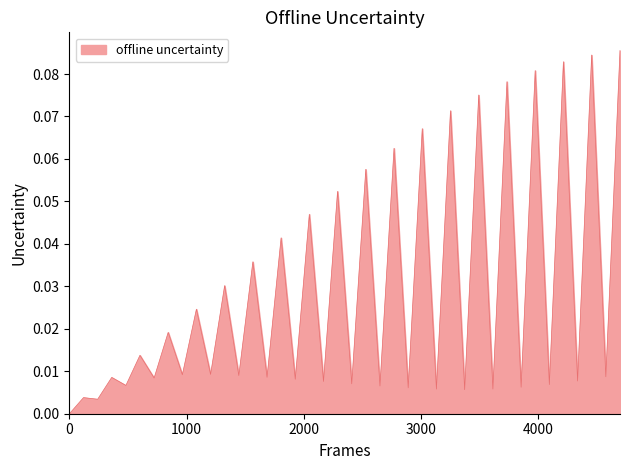

What is the difference between the second highest and second lowest values?

0.1